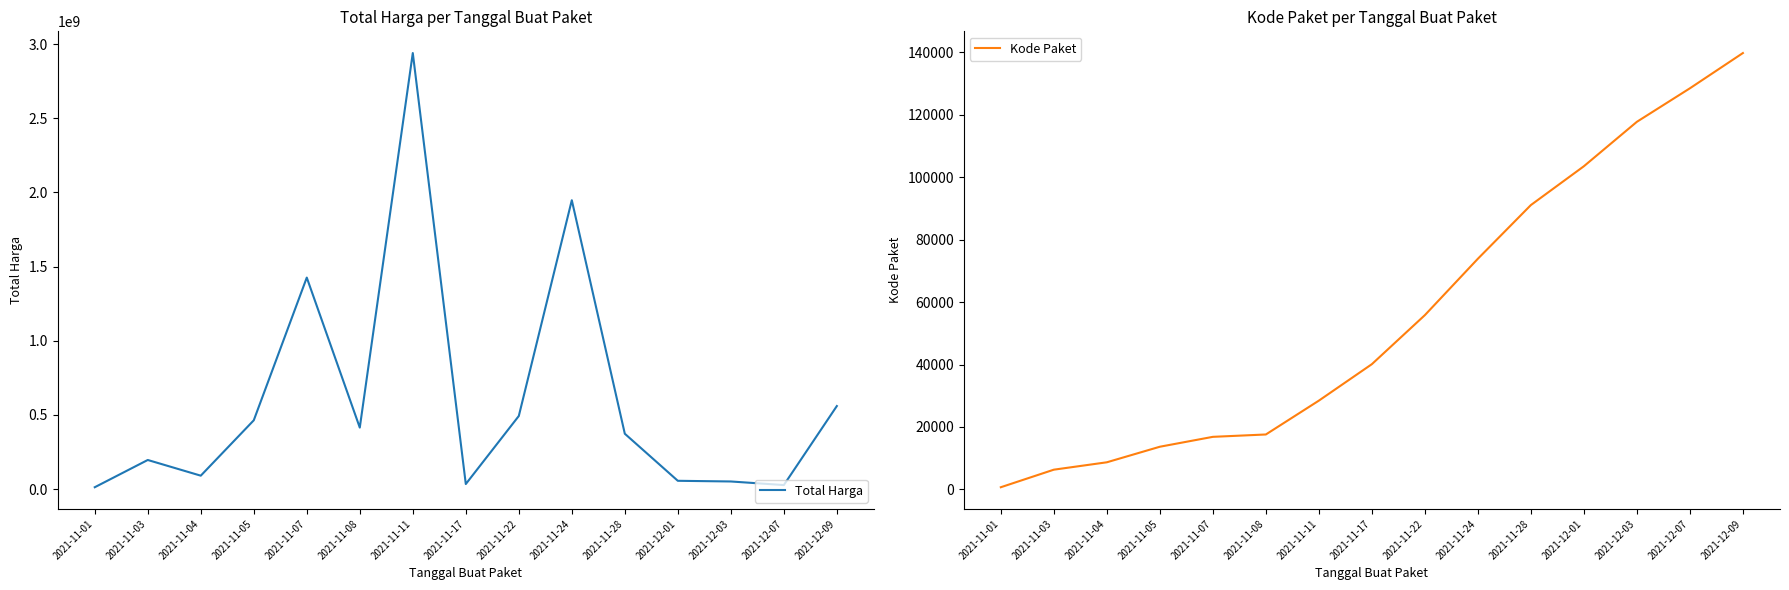

Which label corresponds to the smallest value in the chart?

2021-11-01